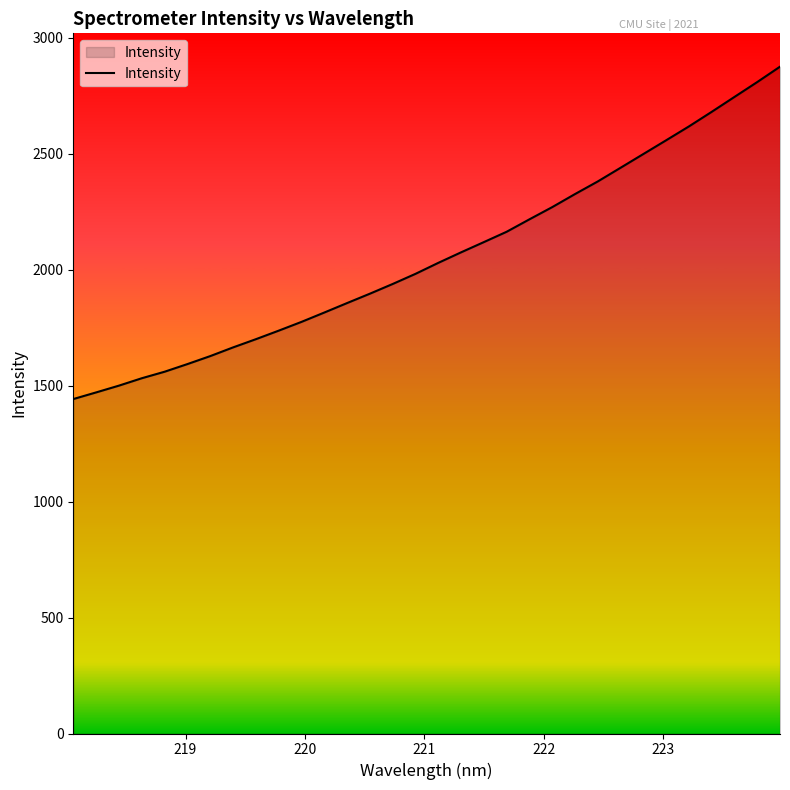

What is the greatest value displayed?

2874.4